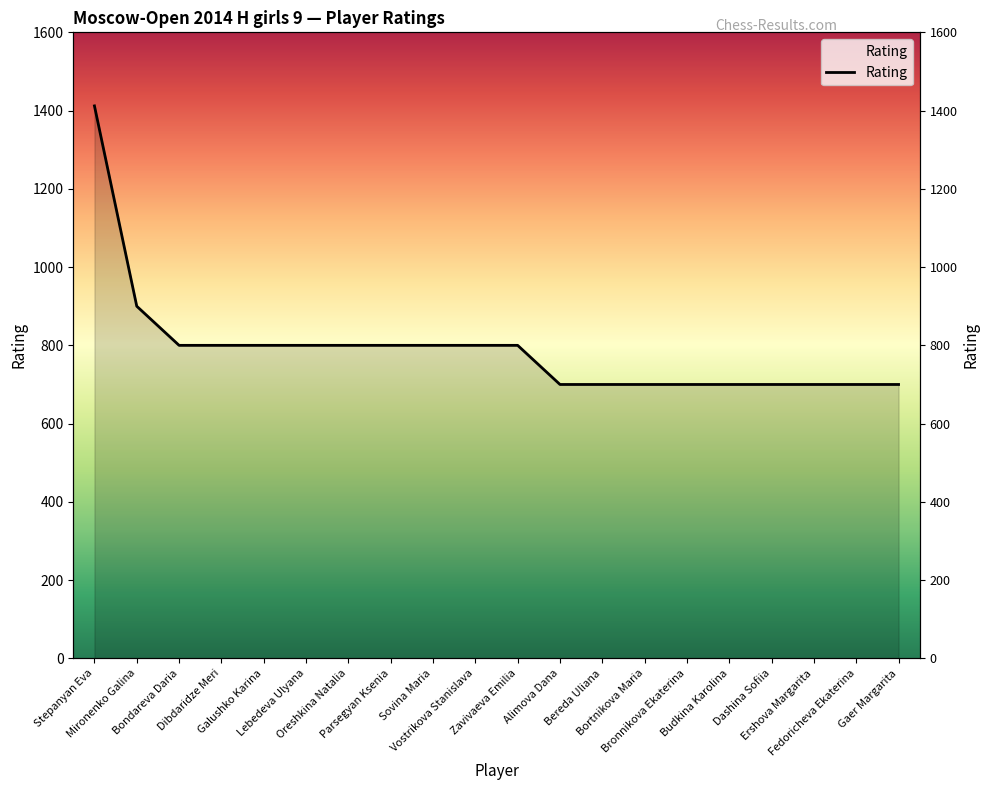

Does the chart have visible grid lines?

No